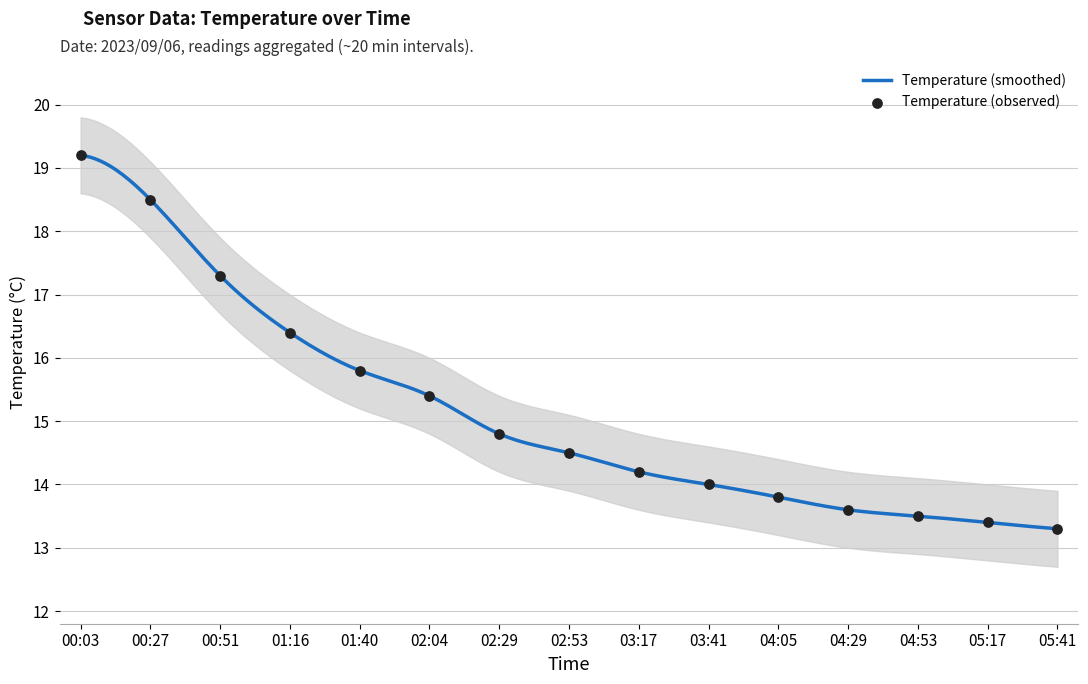

Approximately how many times larger is the value at 01:16 compared to 05:17?

1.2